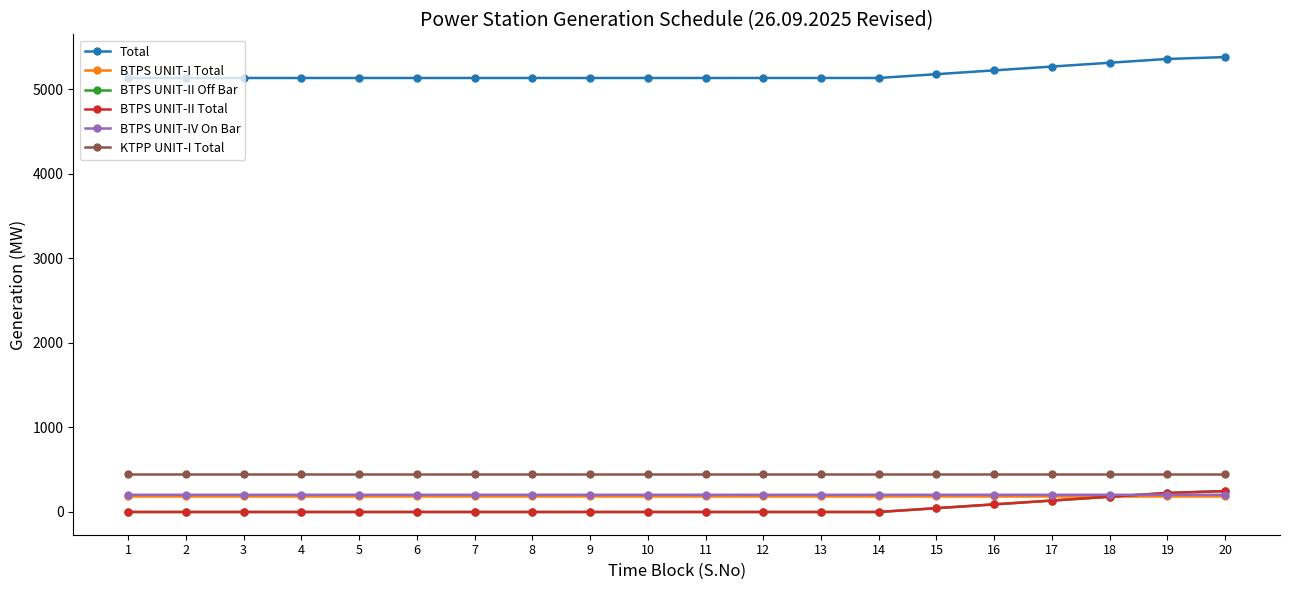

At which category does the chart reach its minimum across all series?

1